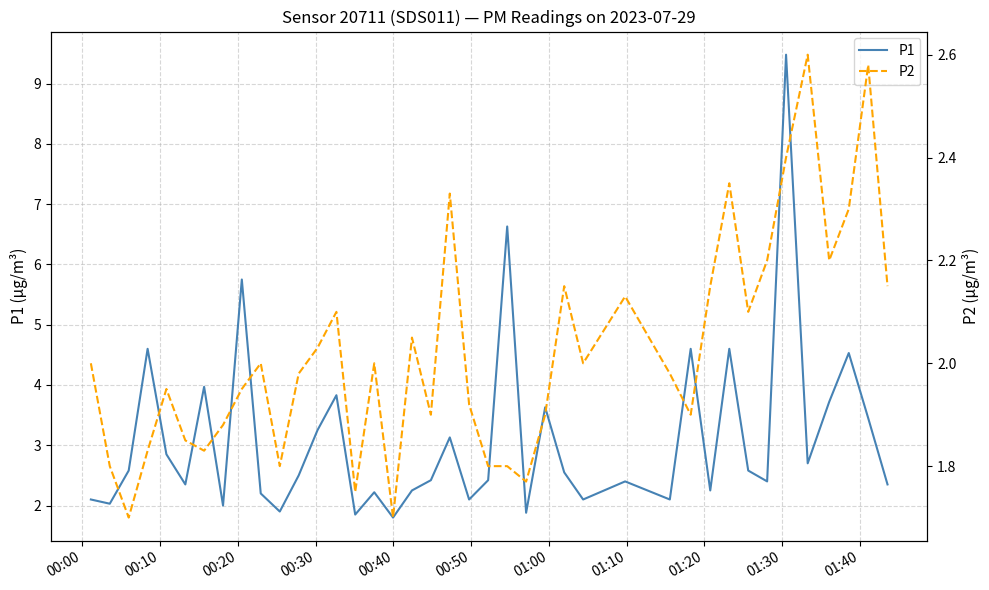

What is the average value of the P2 series?

2.0